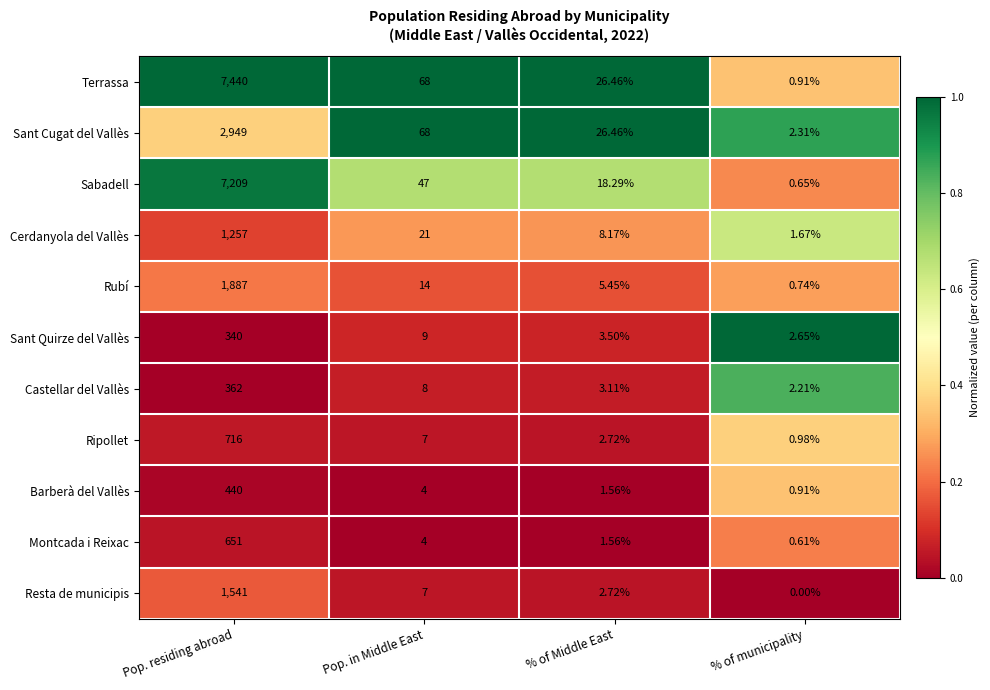

Rank the series at Pop. residing abroad from highest to lowest value.

Terrassa, Sabadell, Sant Cugat del Vallès, Rubí, Resta de municipis, Cerdanyola del Vallès, Ripollet, Montcada i Reixac, Barberà del Vallès, Castellar del Vallès, Sant Quirze del Vallès